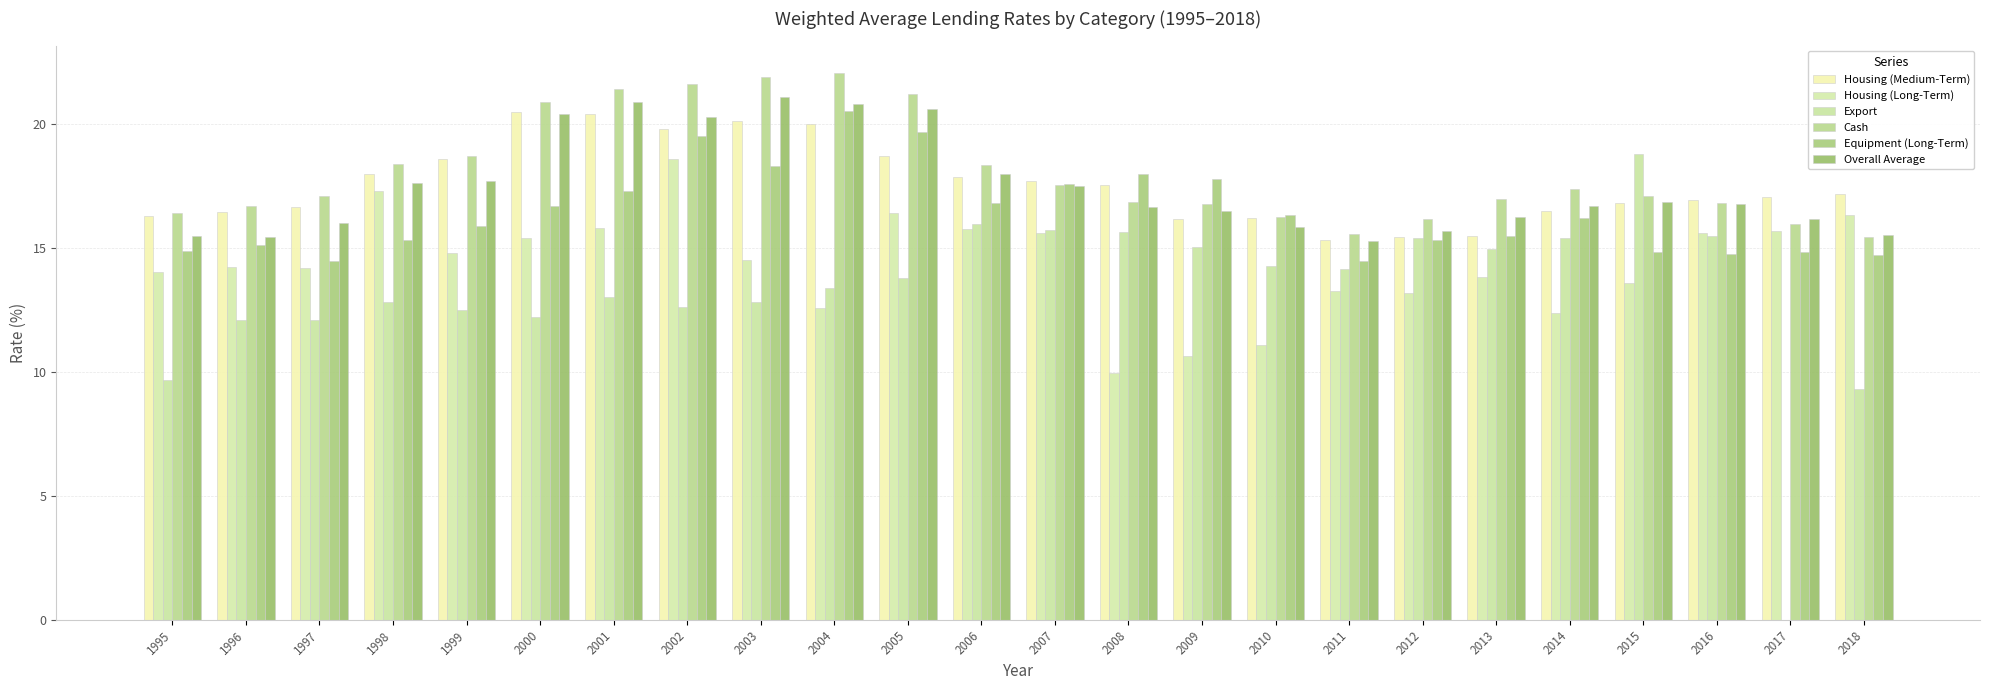

What is the spread (max minus min) of values at 2003?

9.1